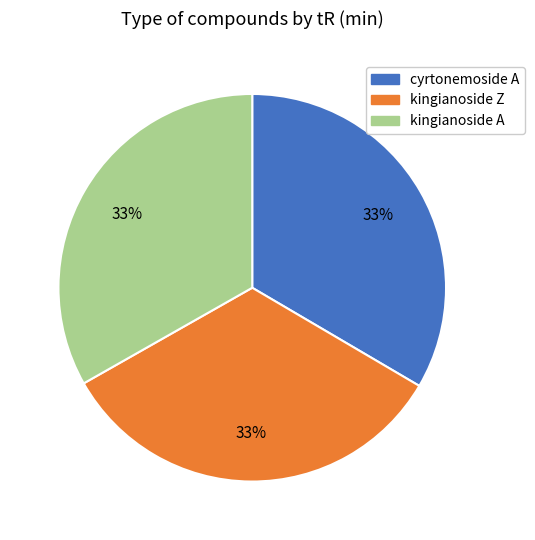

Does kingianoside Z account for over 50% of the chart?

No